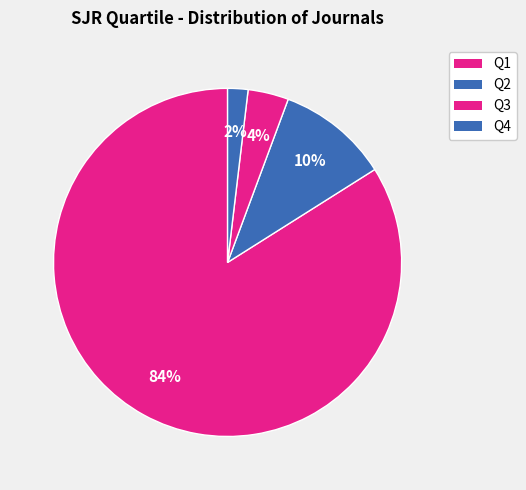

Which slice is the smallest?

Q4